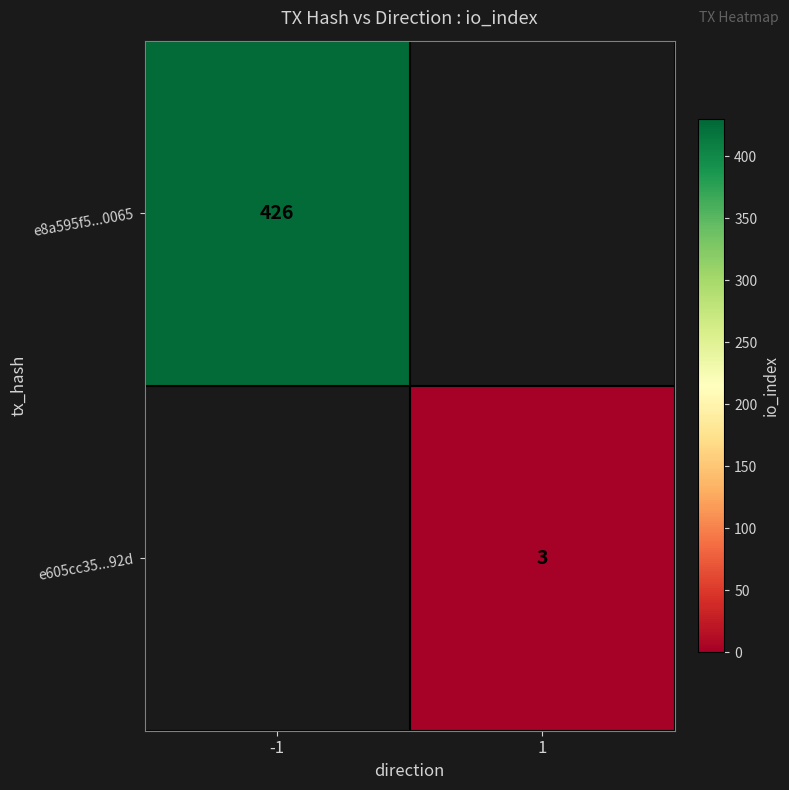

The e605cc35...92d series shows 3 at 1. True or false?

True